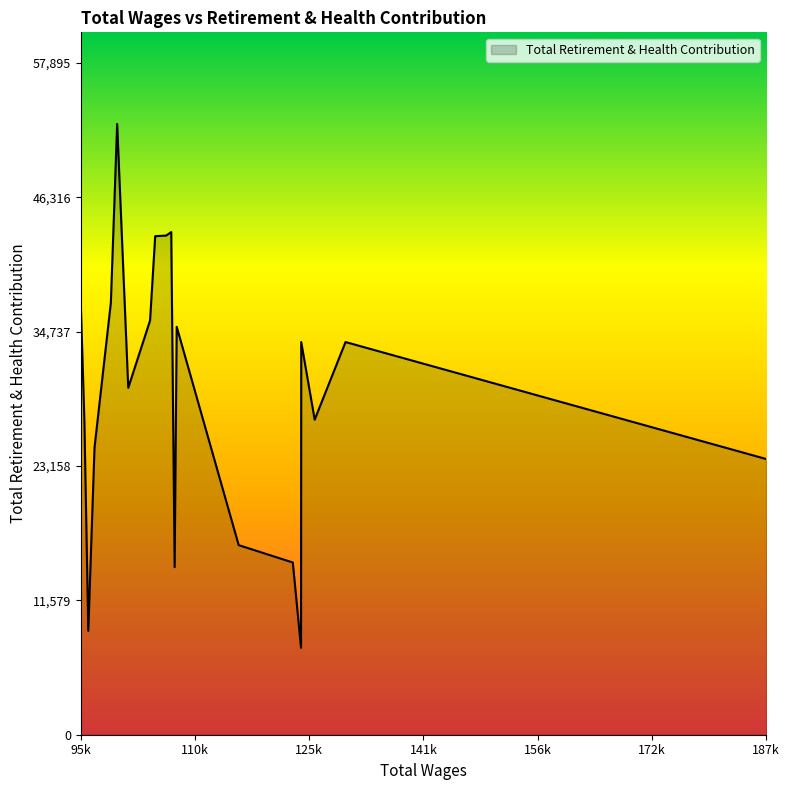

What is the difference between the maximum and minimum values?

45139